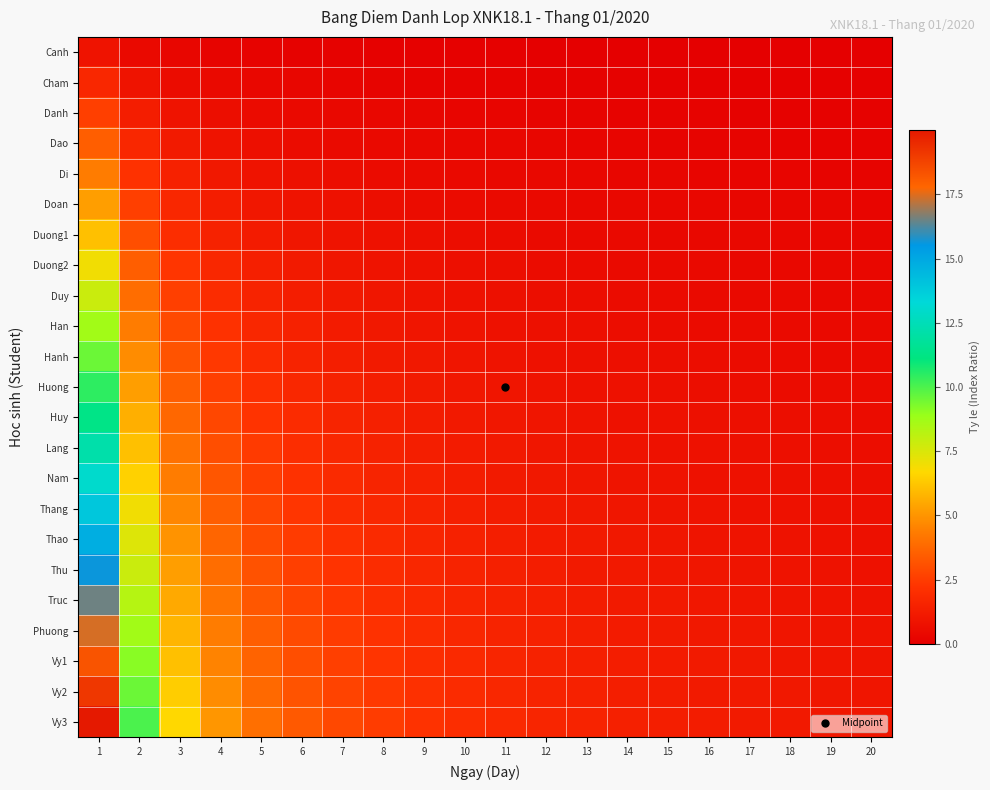

Which label corresponds to the largest value in the chart?

1